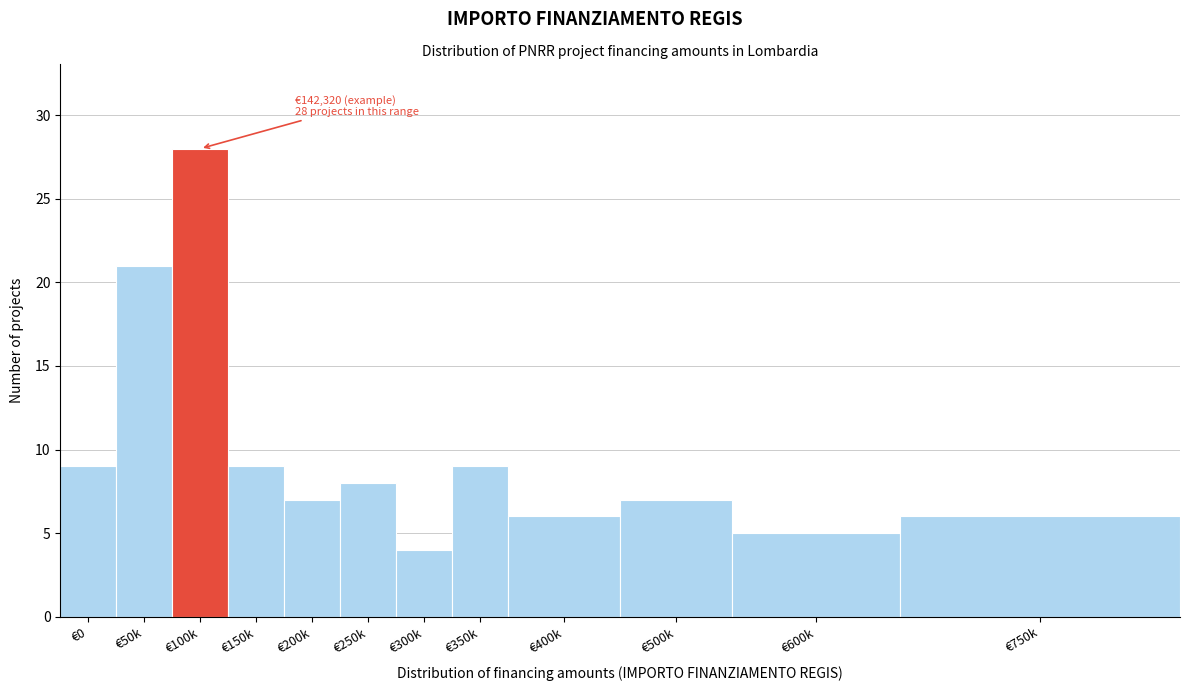

Reading right to left, what are all the values shown in this chart?

€750k=6	€600k=5	€500k=7	€400k=6	€350k=9	€300k=4	€250k=8	€200k=7	€150k=9	€100k=28	€50k=21	€0=9